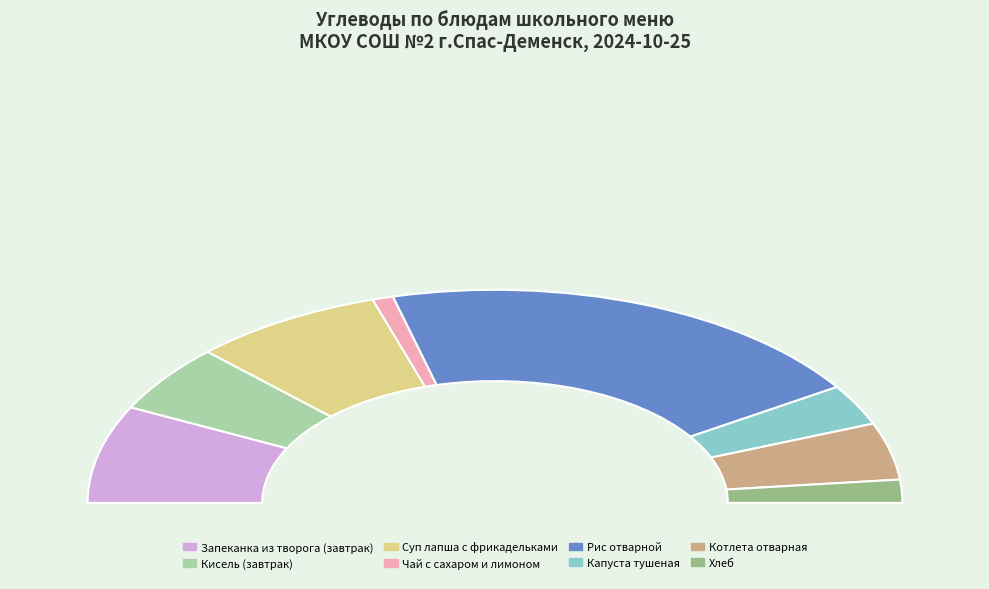

Which has a higher value, Чай с сахаром и лимоном or Кисель (завтрак)?

Кисель (завтрак)